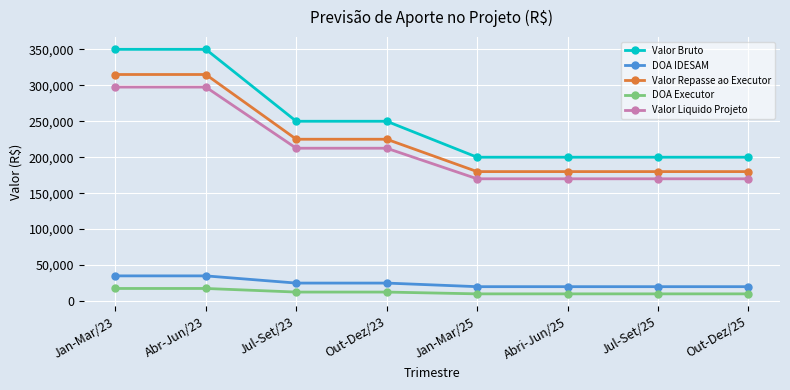

What is the label of the 3rd point from the right?

Abri-Jun/25